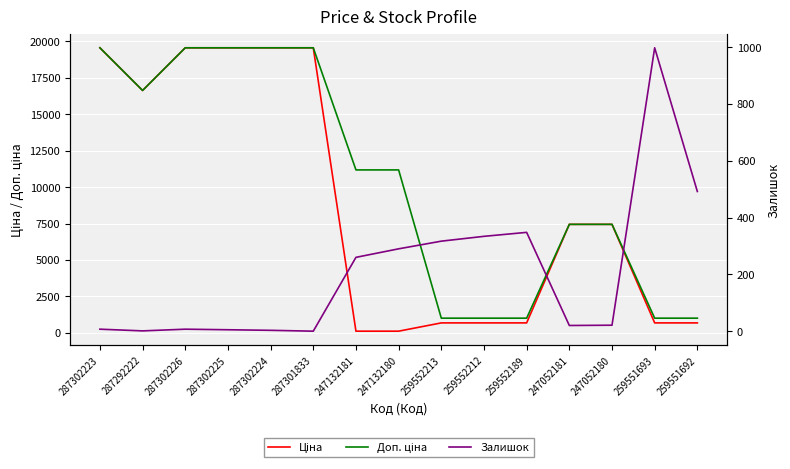

How many lines are shown in the chart?

3